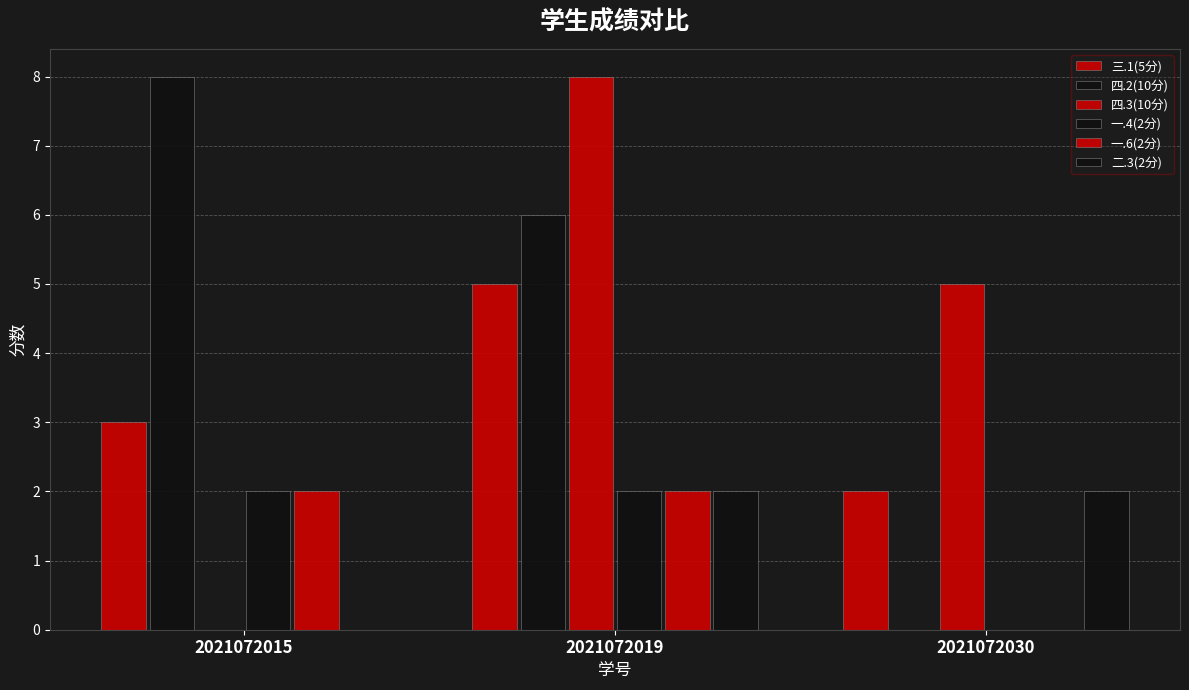

How many groups of bars are there?

3